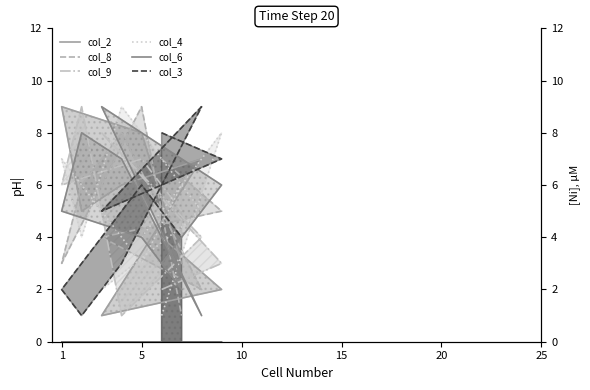

Which has a higher value, 1 or 3?

1